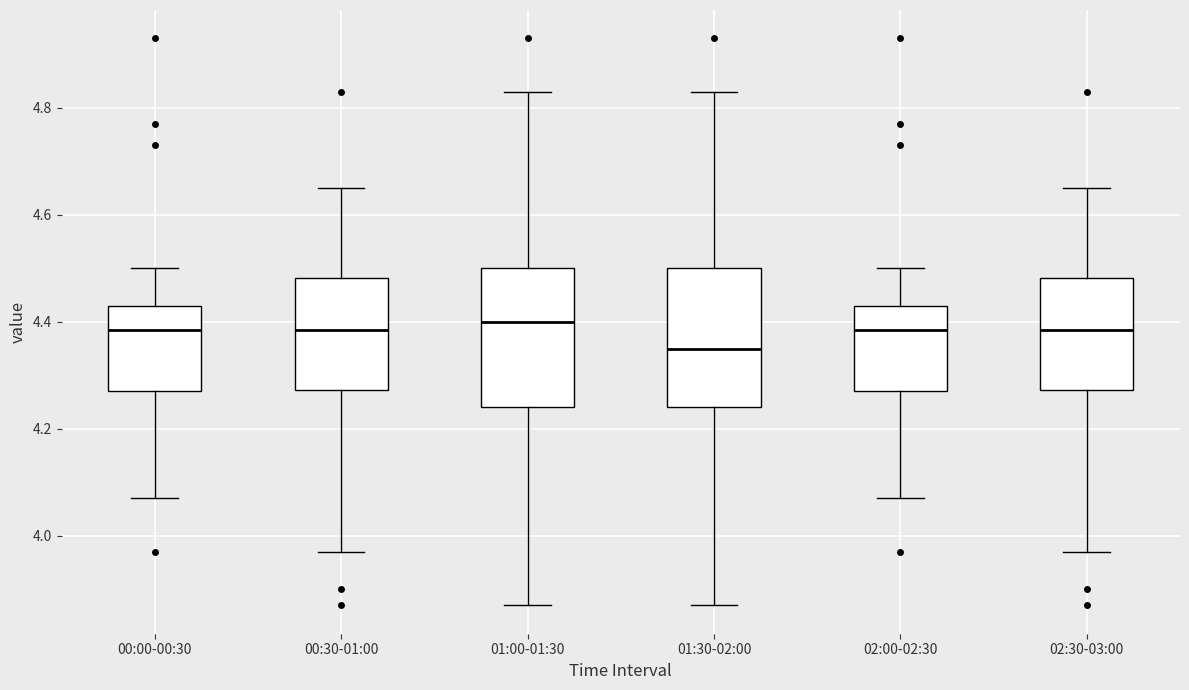

Where is the upper edge of the box for 01:00-01:30 on the y-axis? The values are not printed on the chart, so give them approximately, as read against the axis.

4.50